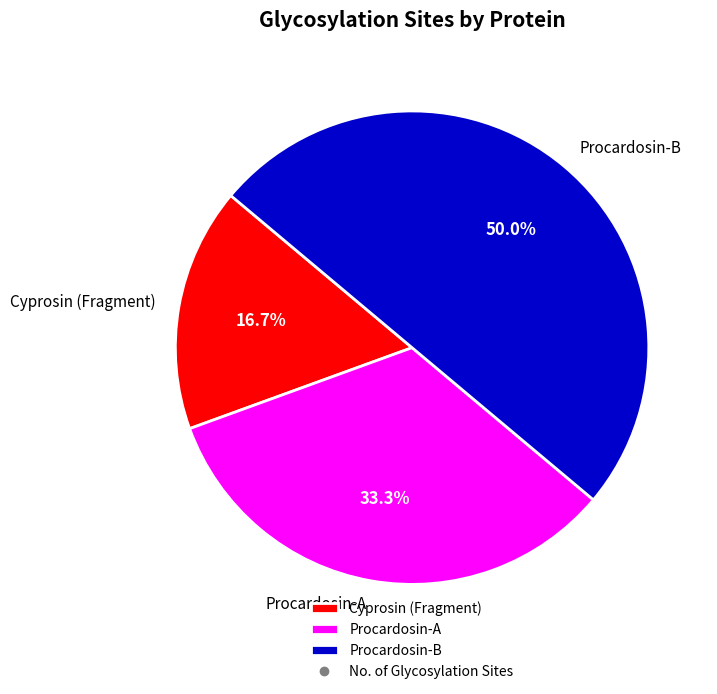

What is the smallest slice in the pie chart?

Cyprosin (Fragment)